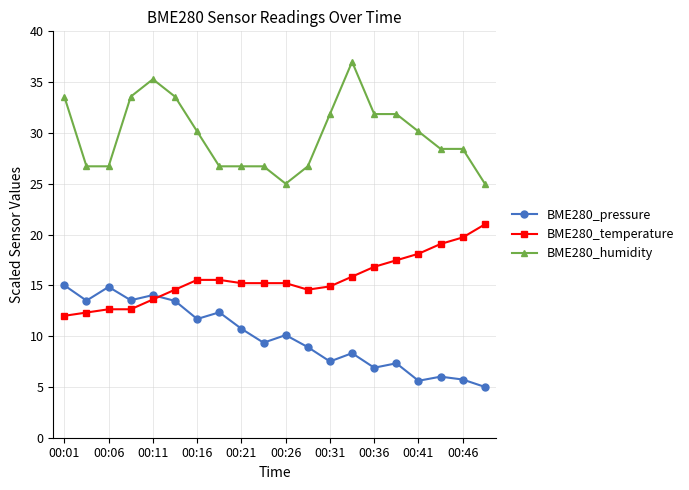

How many values in the BME280_humidity series exceed 30?

10